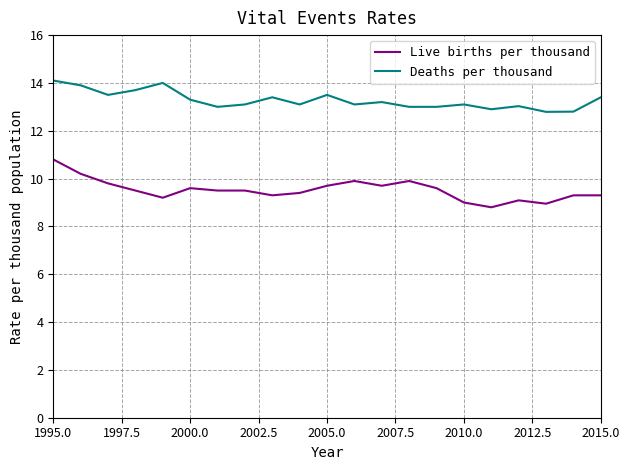

Rank the series by their average value, from lowest to highest.

Live births per thousand, Deaths per thousand